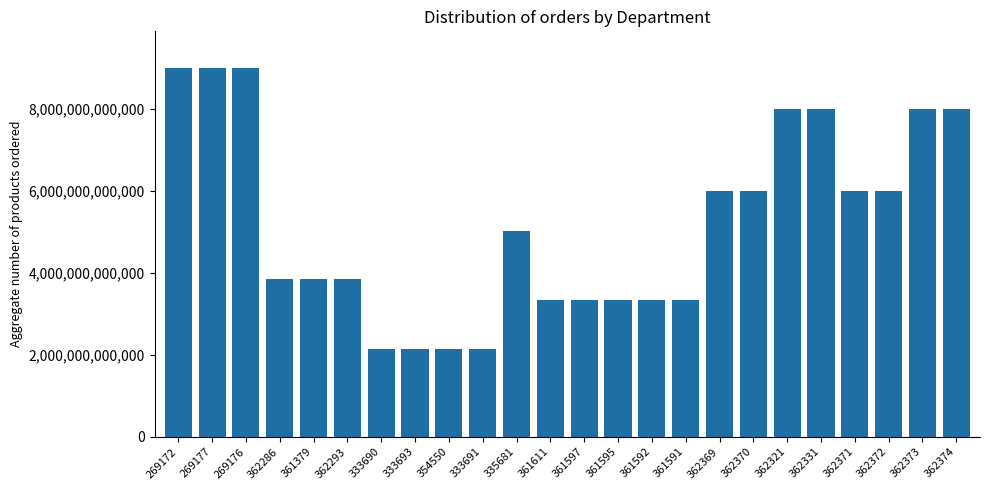

Is it true that the value at 361379 is 2224985425809?

False